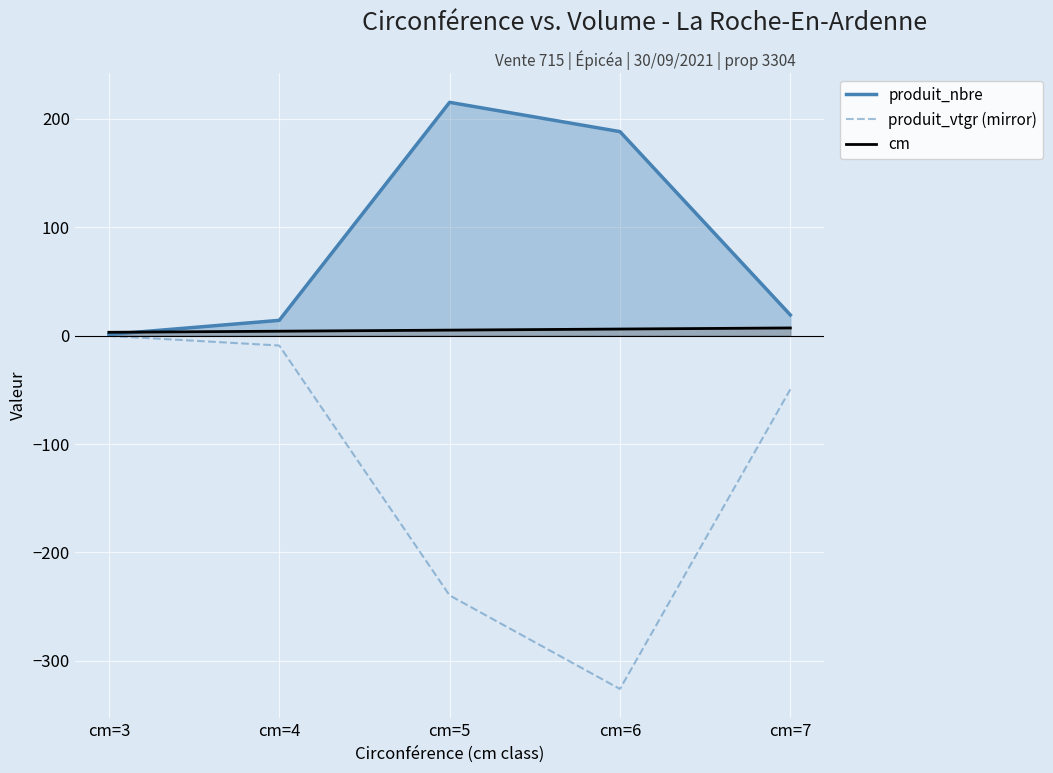

How many values in the produit_vtgr (mirror) series are below -49?

3